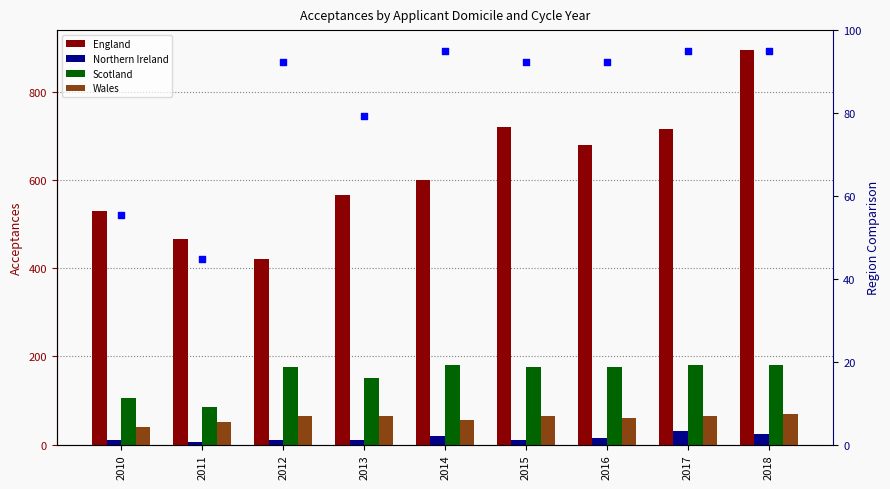

Which series has the largest Y range (max minus min)?

England